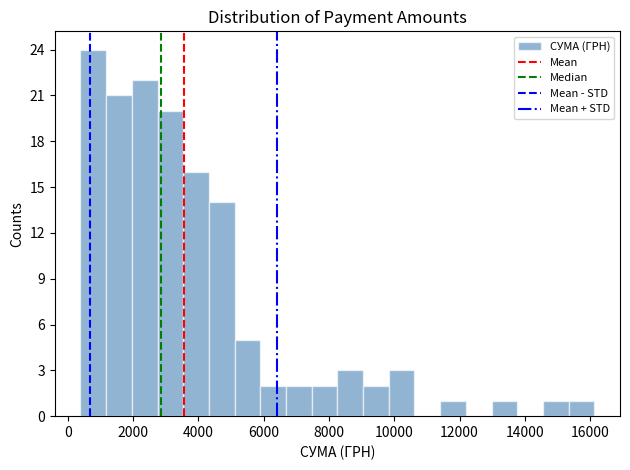

Around what value on the x-axis is the tallest bar? Give the approximate position of its centre, as read against the axis.

800